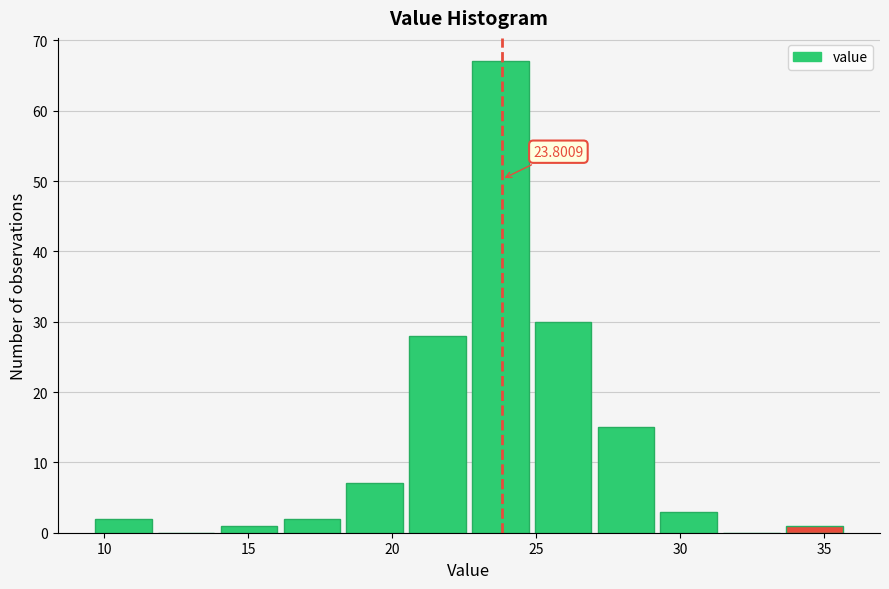

Which range on the x-axis has the tallest bar?

23.0 to 25.0